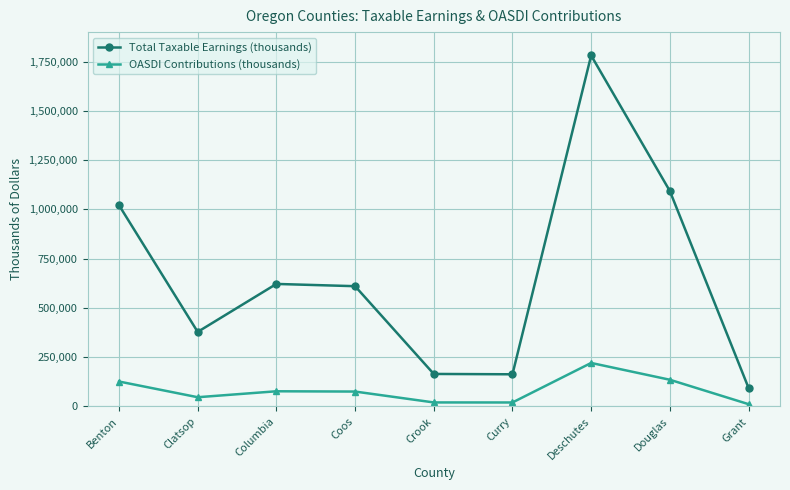

What is the greatest value displayed?

1781370